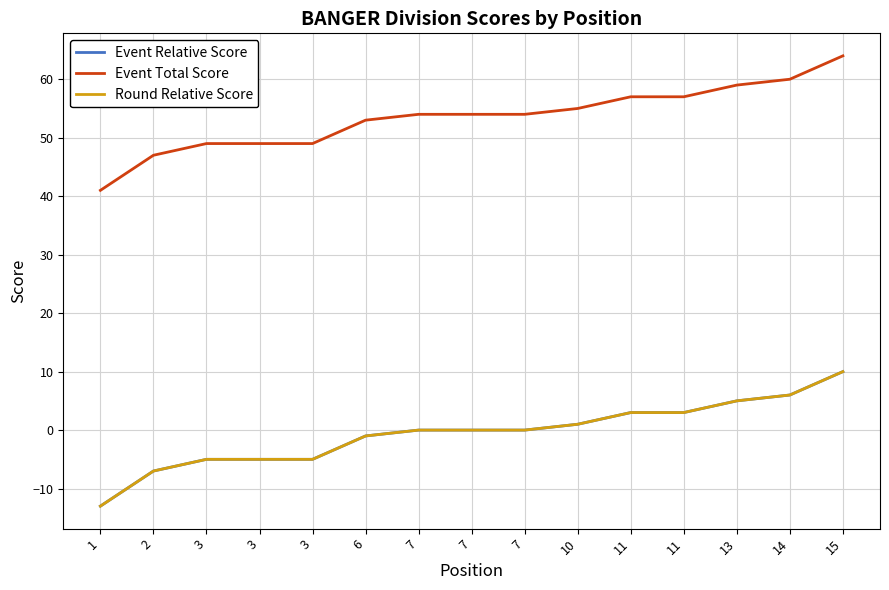

True or false: Round Relative Score and Event Relative Score cross at least once.

False